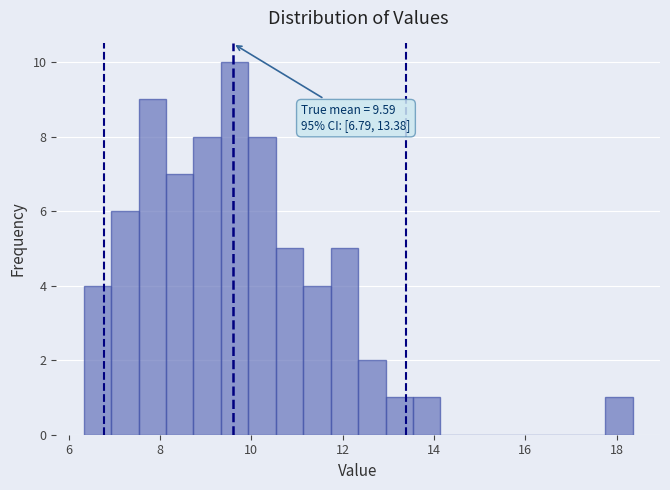

Around what value on the x-axis is the tallest bar? Give the approximate position of its centre, as read against the axis.

9.6